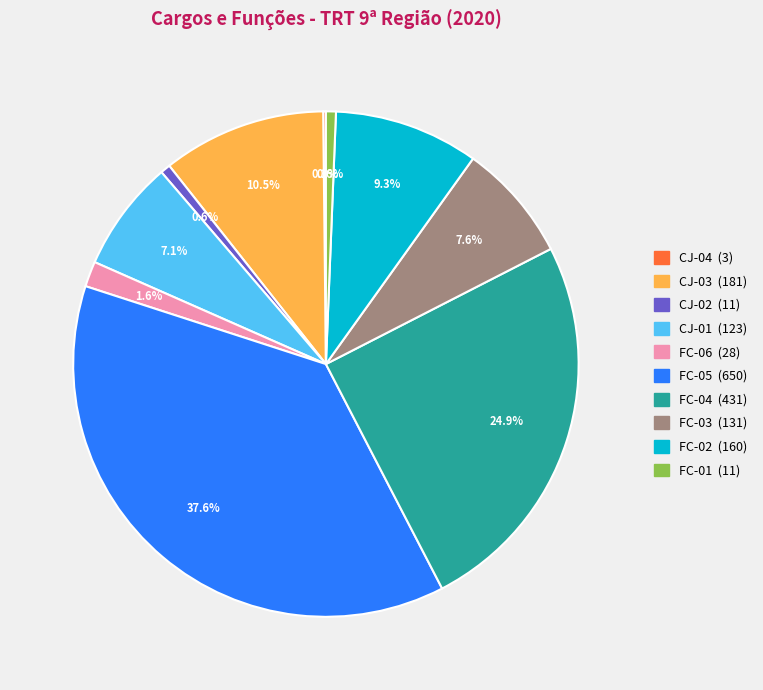

Does any single category account for the majority?

No